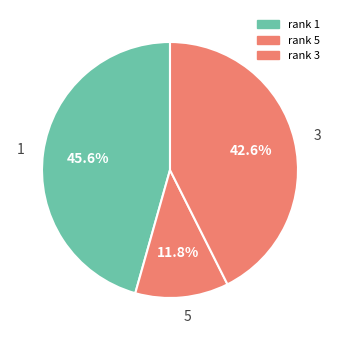

What percentage is NOT represented by 3?

57.4%